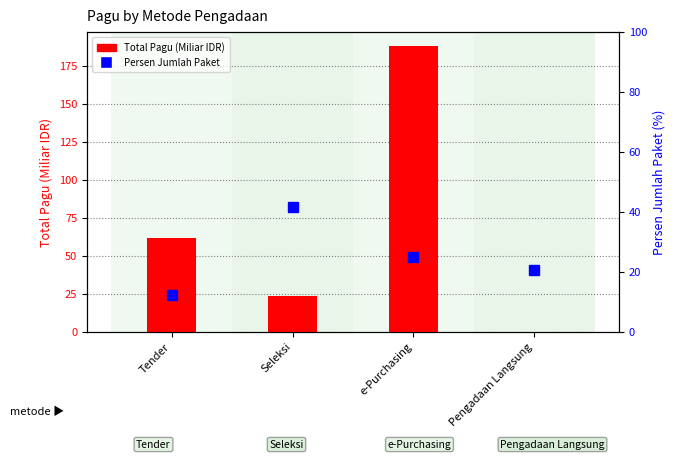

What is the label of the 2nd bar from the right?

e-Purchasing